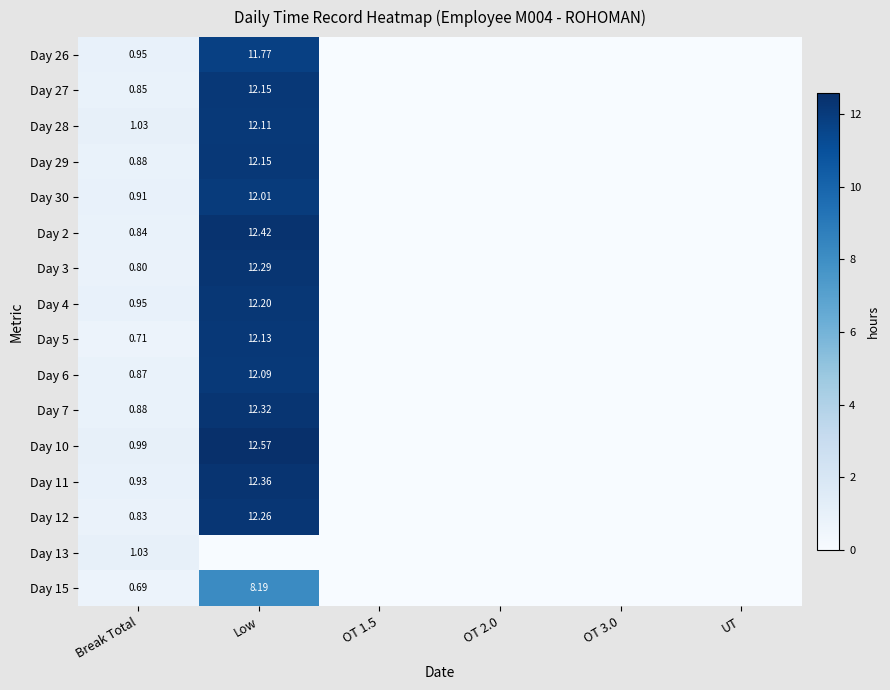

List the labels in order of Day 2 value, largest first.

Low, Break Total, OT 1.5, OT 2.0, OT 3.0, UT